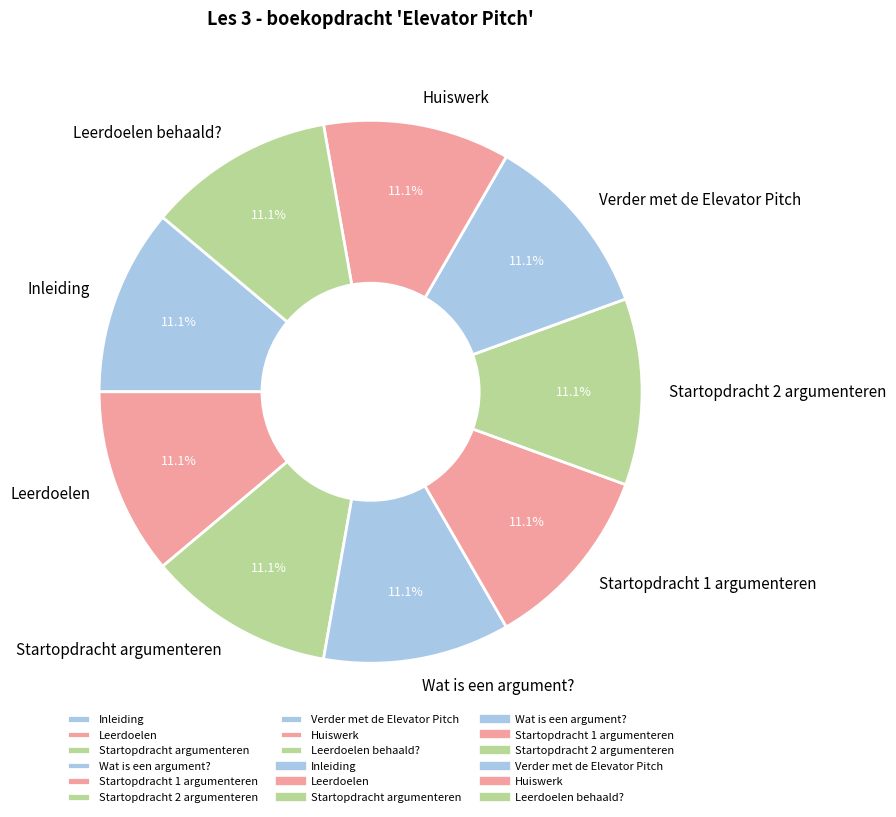

The Inleiding slice represents 11% of the pie. True or false?

True